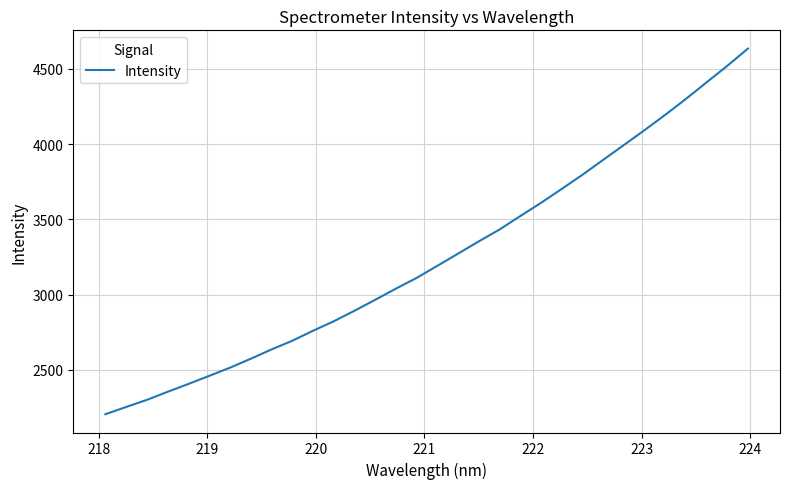

What is the difference between the maximum and minimum values?

2430.1